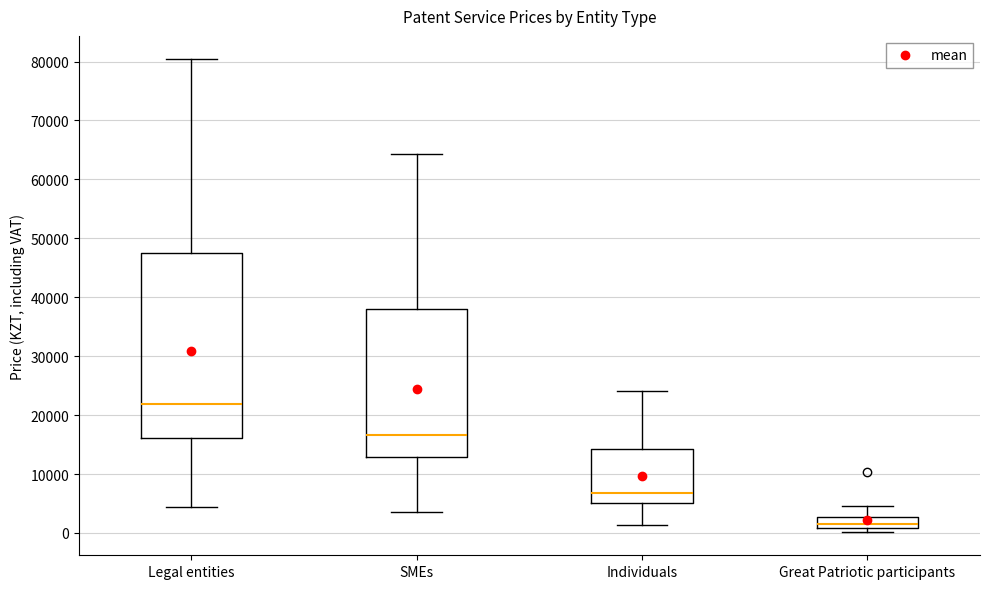

Which box's median line is the lowest?

Great Patriotic participants